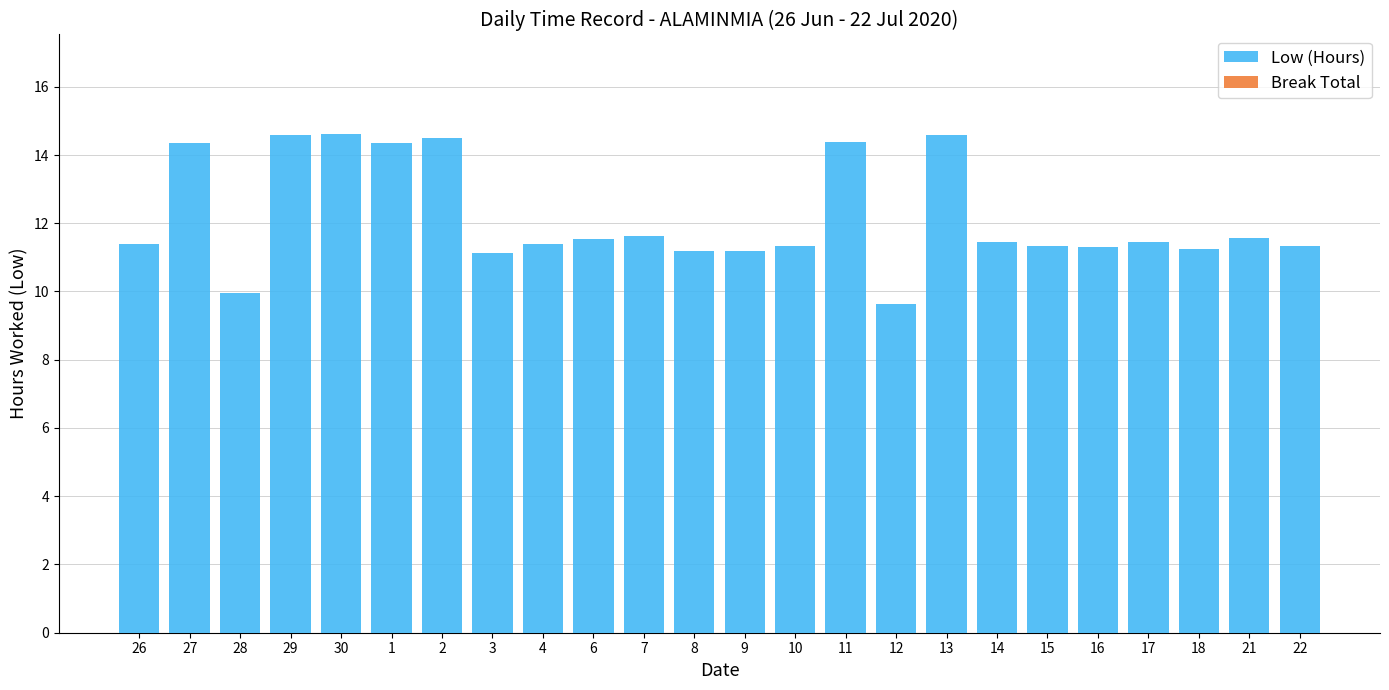

True or false: the data shows 11.2 at 9.

True